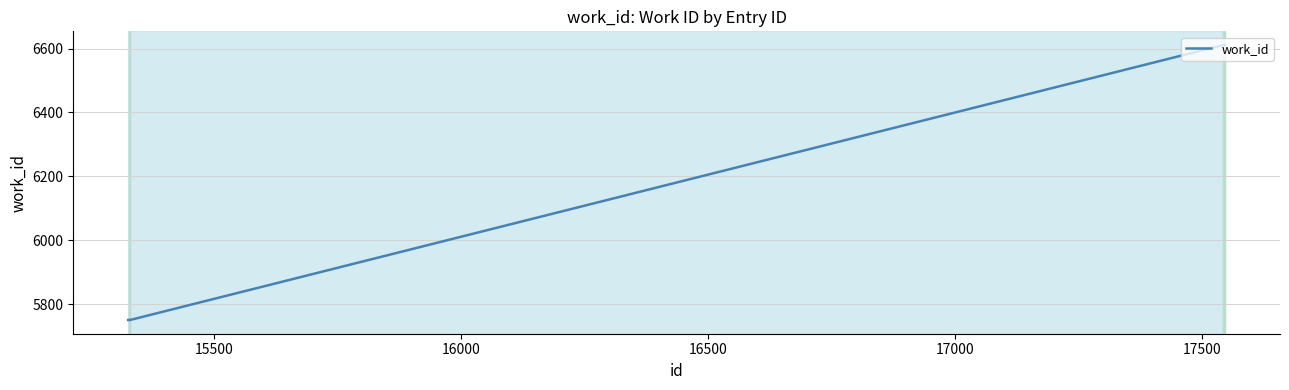

What is the difference between the second highest and minimum values?

861